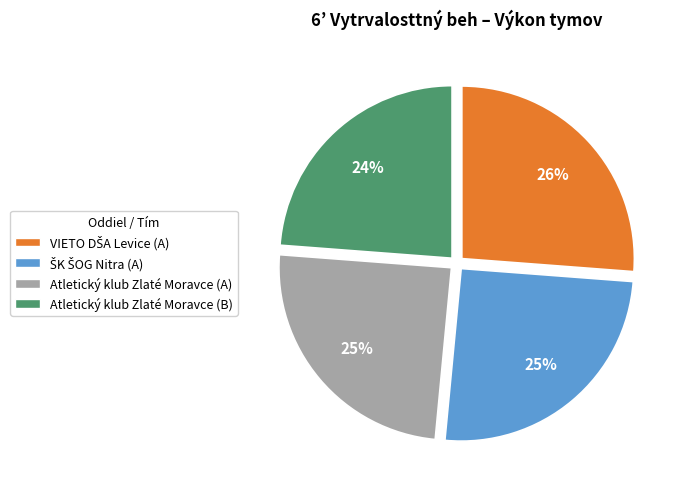

To the nearest percent, what is the difference between the largest and smallest slice percentages?

2%